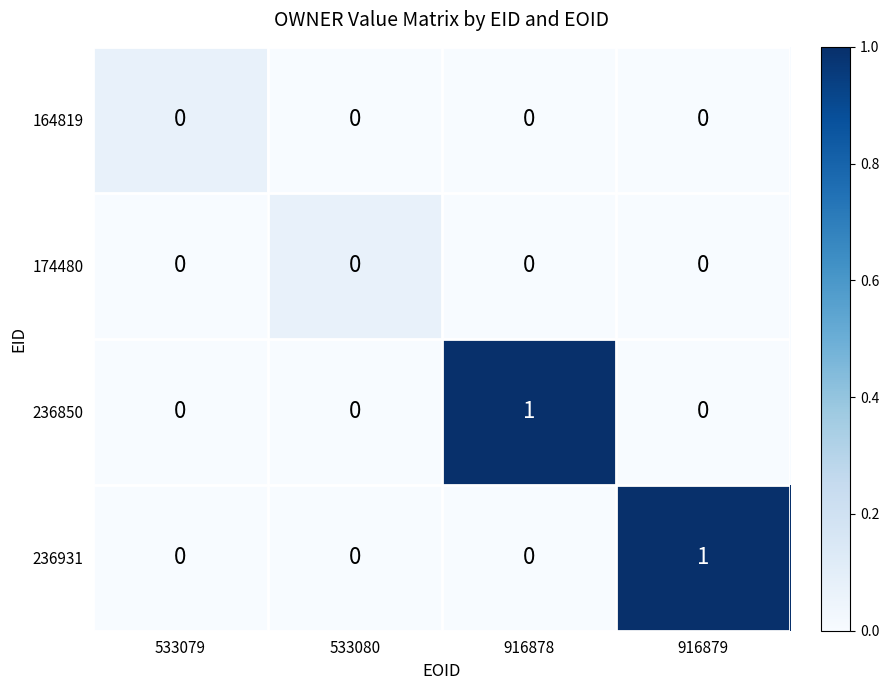

Which series changed the most between 533080 and 916879?

236931